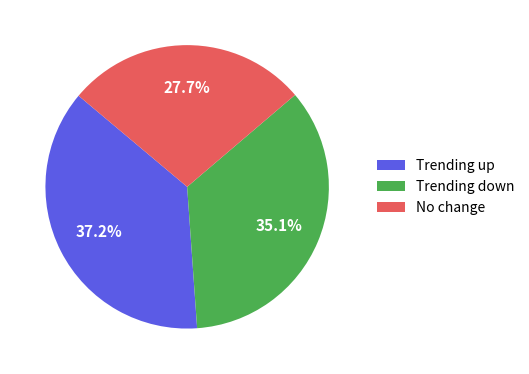

Combined, what portion of the pie is No change and Trending up?

64.9%